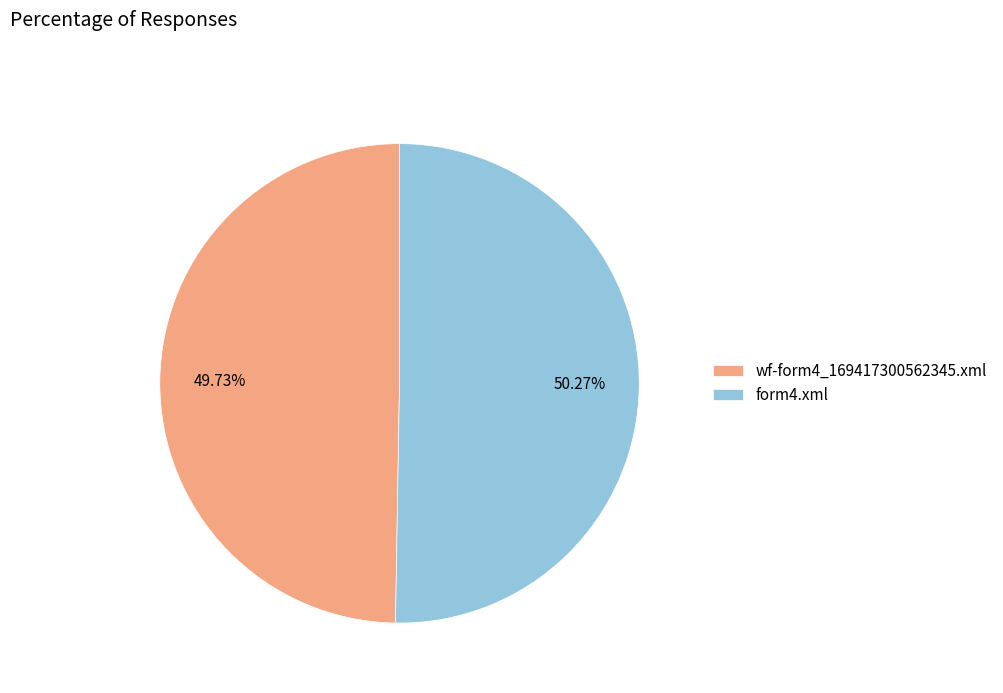

What is the largest slice in the pie chart?

form4.xml